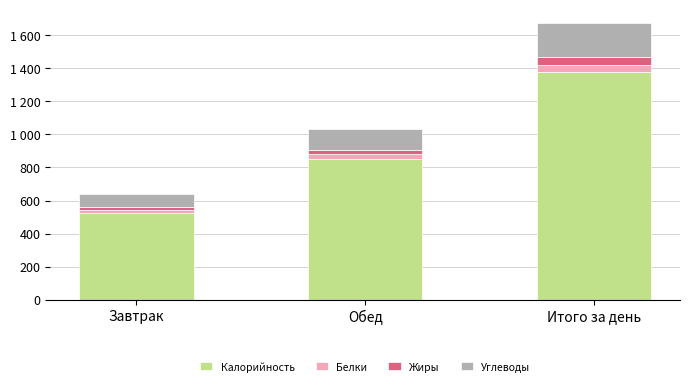

What are all the series names shown in the legend?

Калорийность, Белки, Жиры, Углеводы